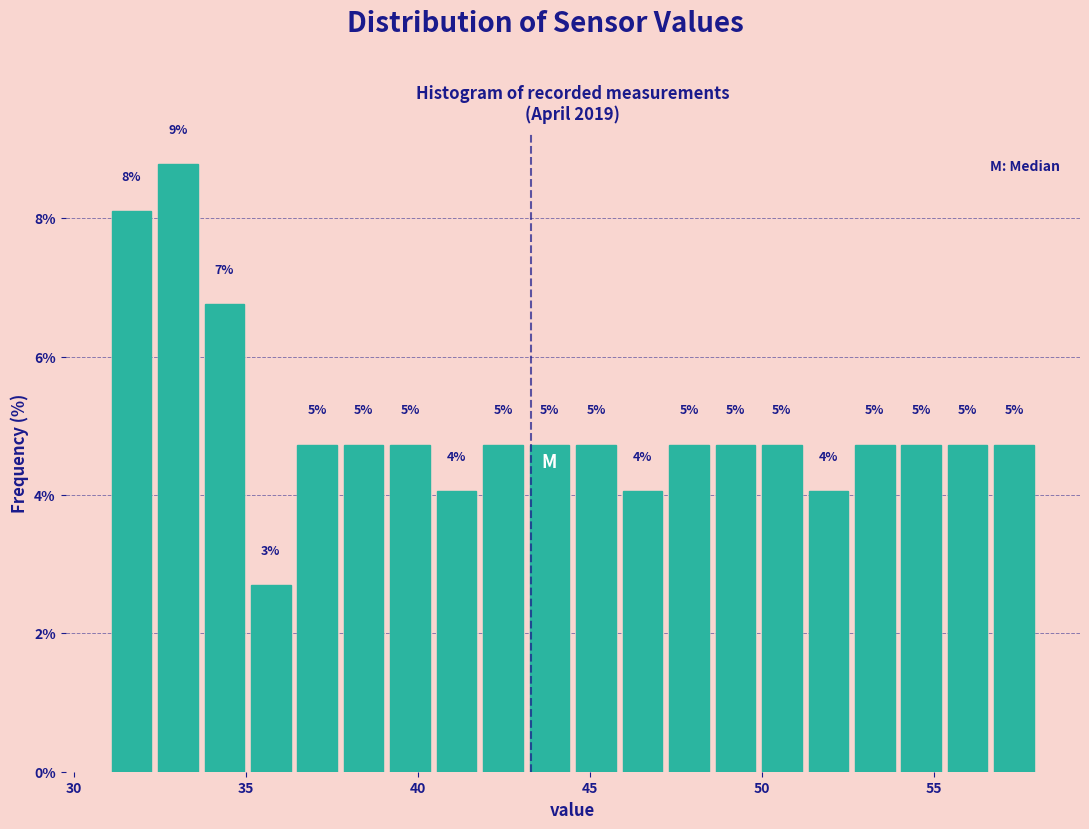

Read against the x-axis, roughly where is the centre of the tallest bar?

33.0